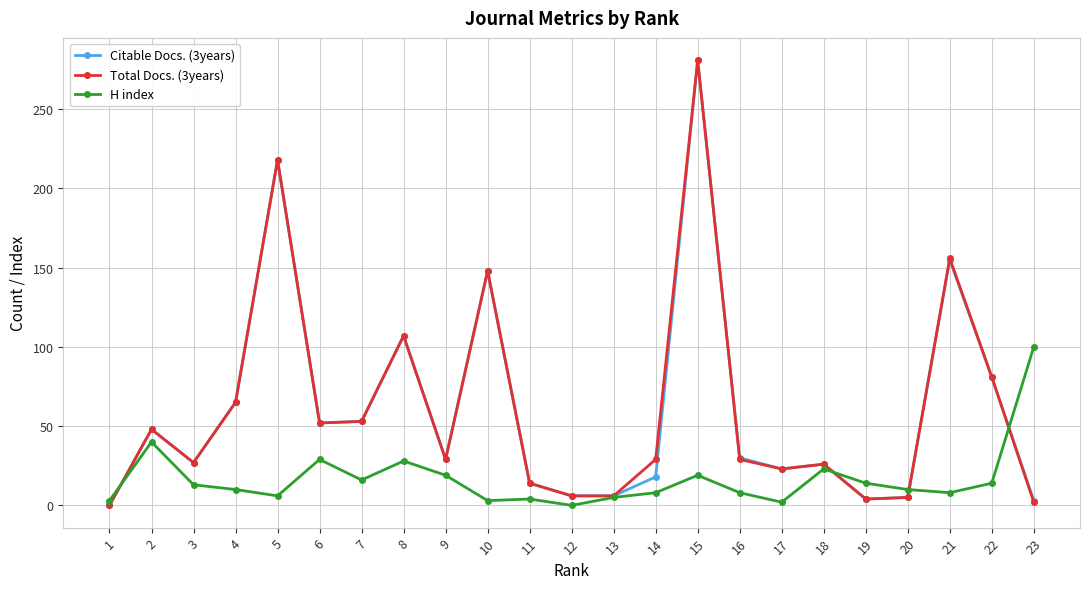

At which category is the sum across all series the highest?

15